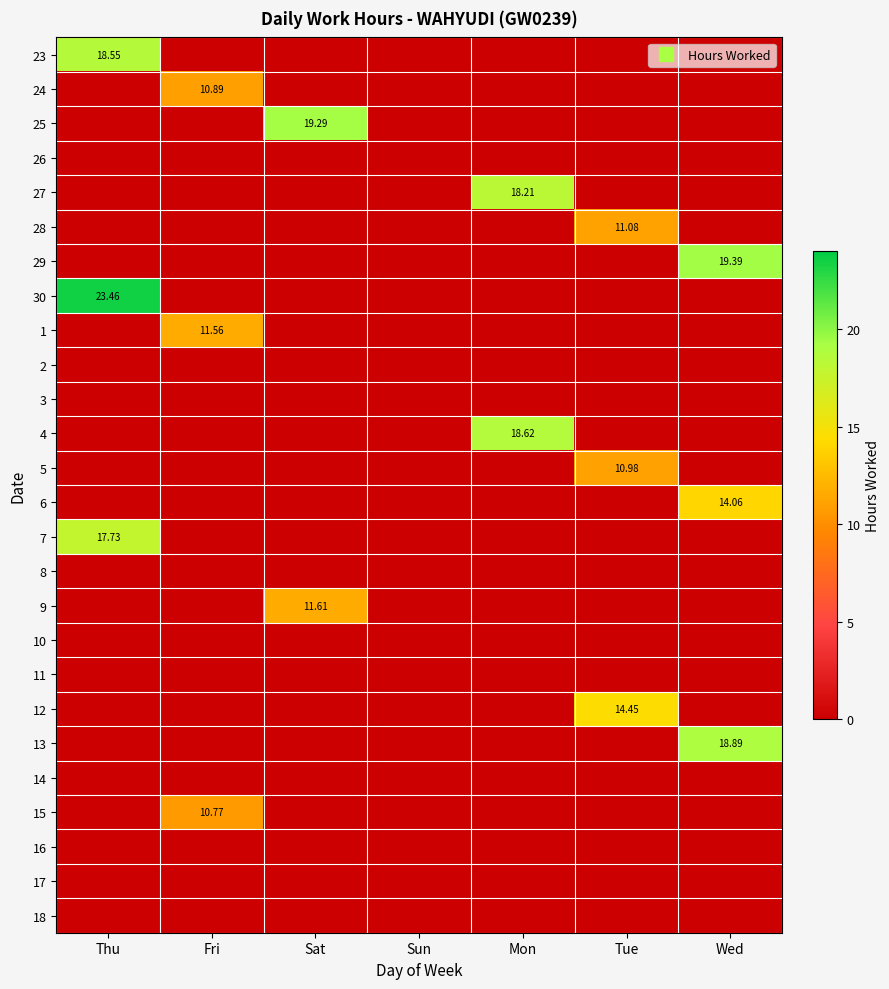

Rank the series by their maximum value, from highest to lowest.

30, 29, 25, 13, 4, 23, 27, 7, 12, 6, 9, 1, 28, 5, 24, 15, 26, 2, 3, 8, 10, 11, 14, 16, 17, 18